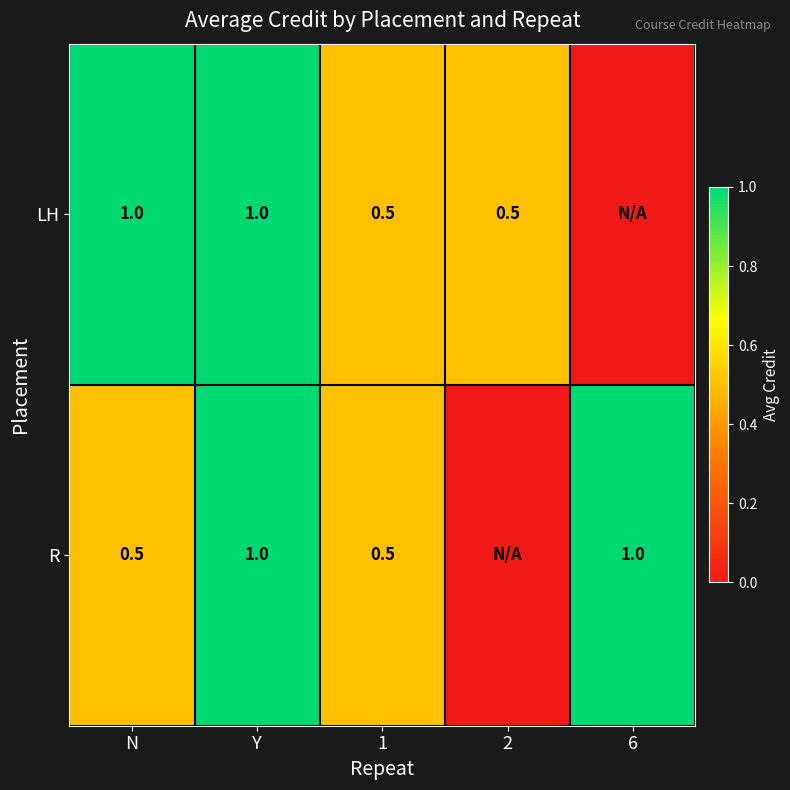

What is the maximum value shown in the chart?

1.0